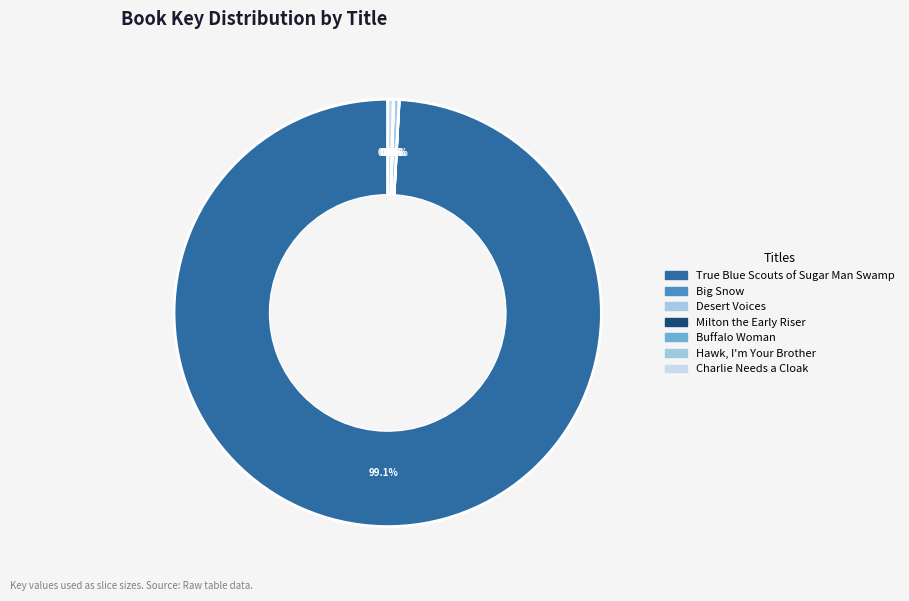

What is the total percentage of Desert Voices and Buffalo Woman?

0.4%